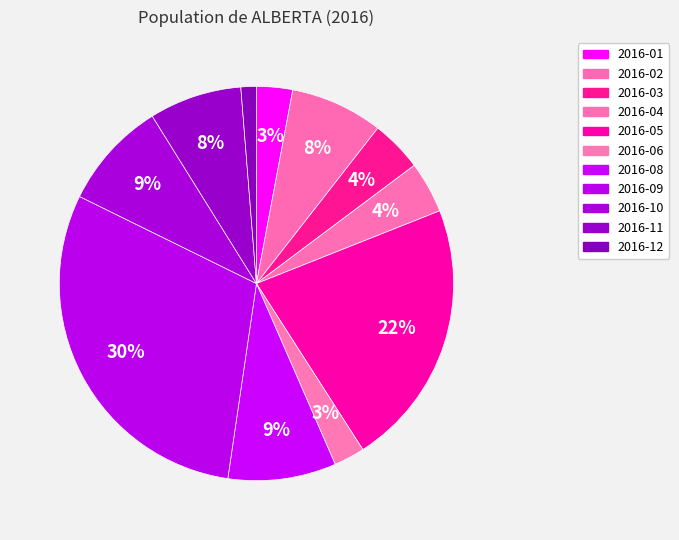

How many segments does this pie chart have?

11